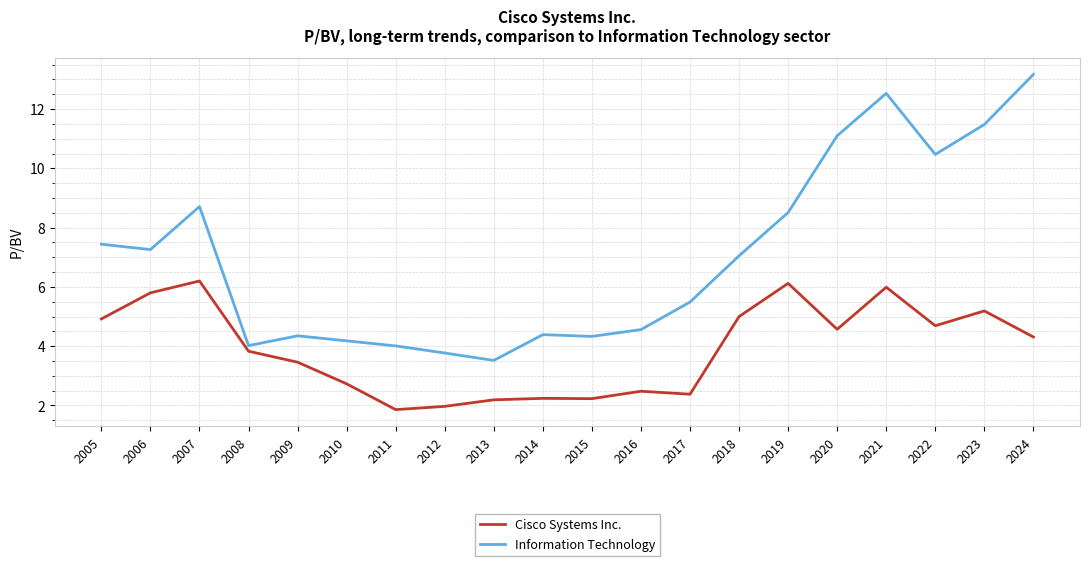

What is the sum of all Cisco Systems Inc. values?

78.2